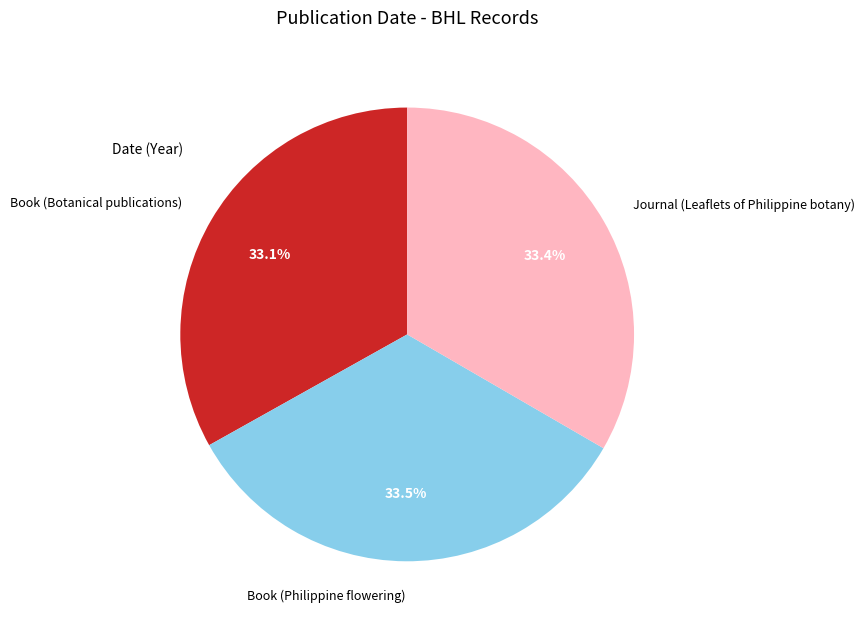

How much of the chart is everything except Journal (Leaflets of Philippine botany)?

66.6%